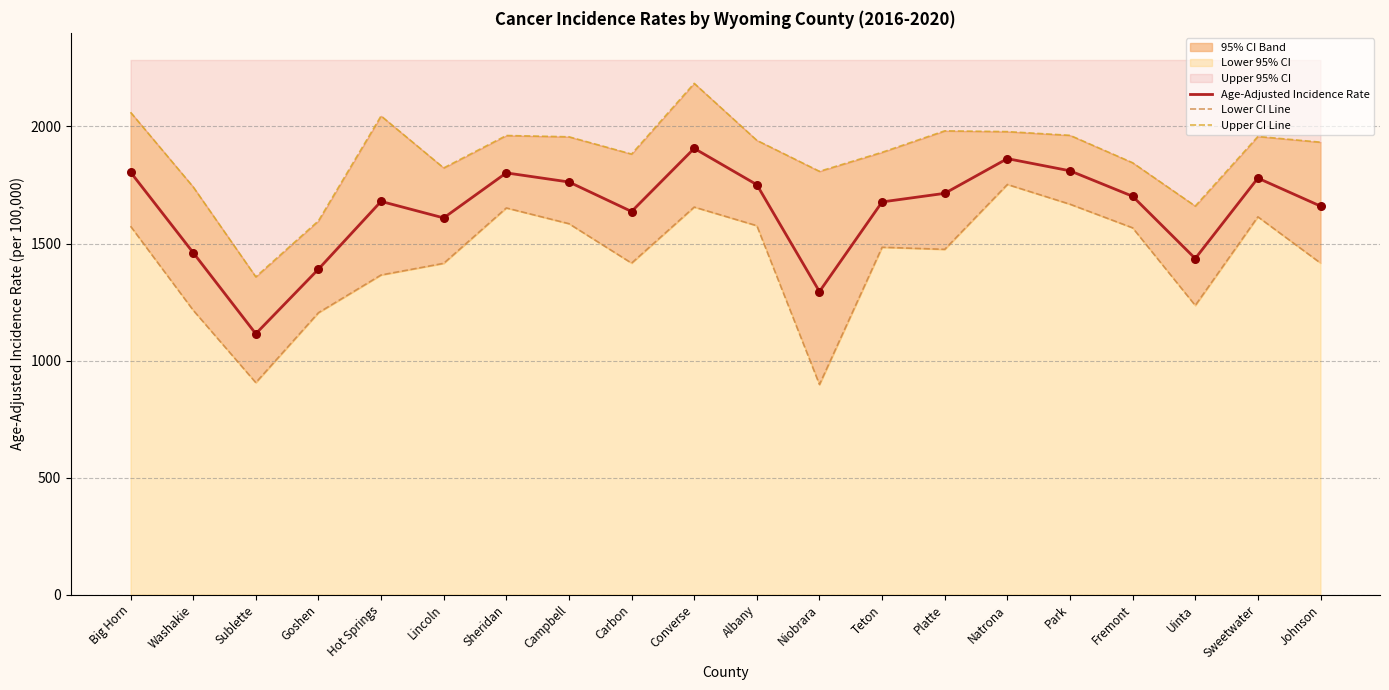

Which series reaches the minimum Y coordinate?

Lower CI Line